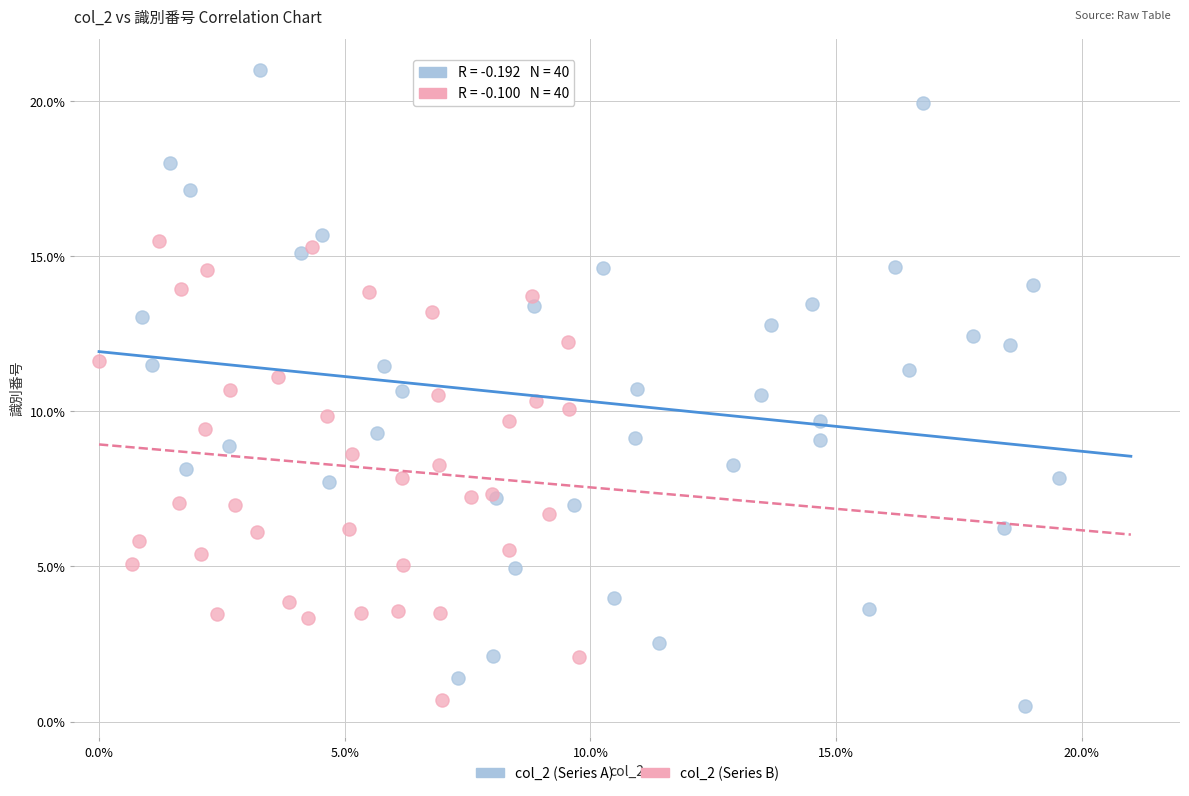

Which series reaches the minimum Y coordinate?

col_2 (Series A)